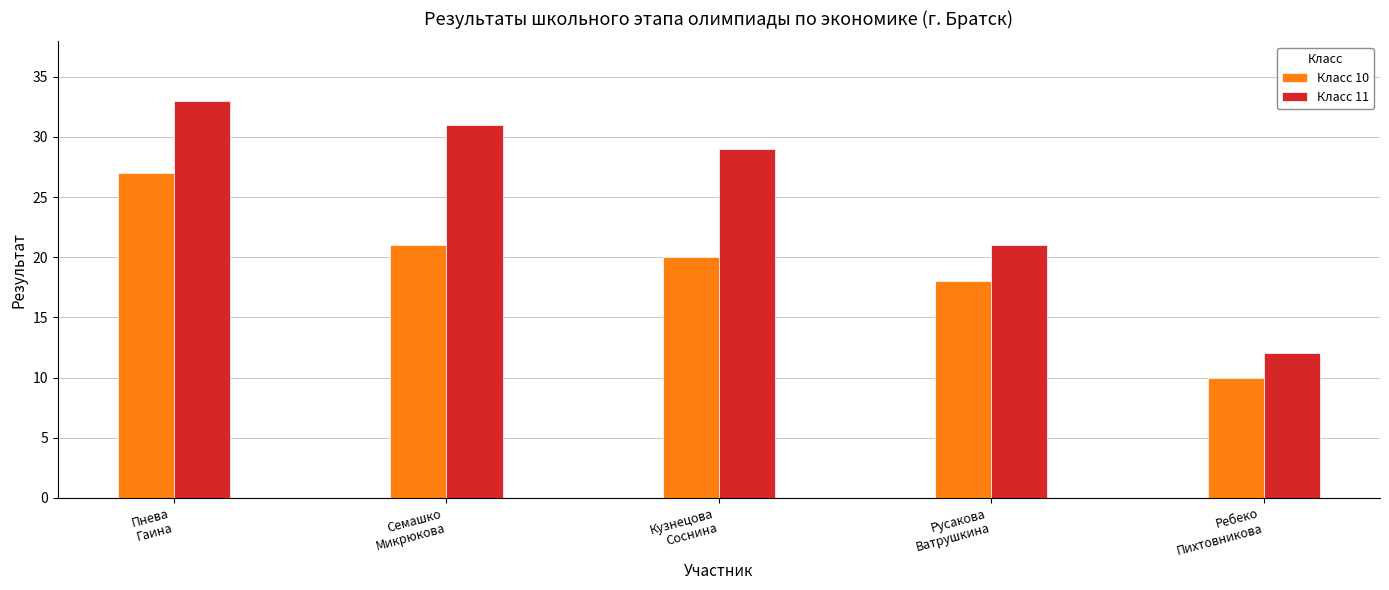

Reading left to right, extract all data points from this chart.

Класс 10: Пнева
Гаина=27	Семашко
Микрюкова=21	Кузнецова
Соснина=20	Русакова
Ватрушкина=18	Ребеко
Пихтовникова=10
Класс 11: Пнева
Гаина=33	Семашко
Микрюкова=31	Кузнецова
Соснина=29	Русакова
Ватрушкина=21	Ребеко
Пихтовникова=12